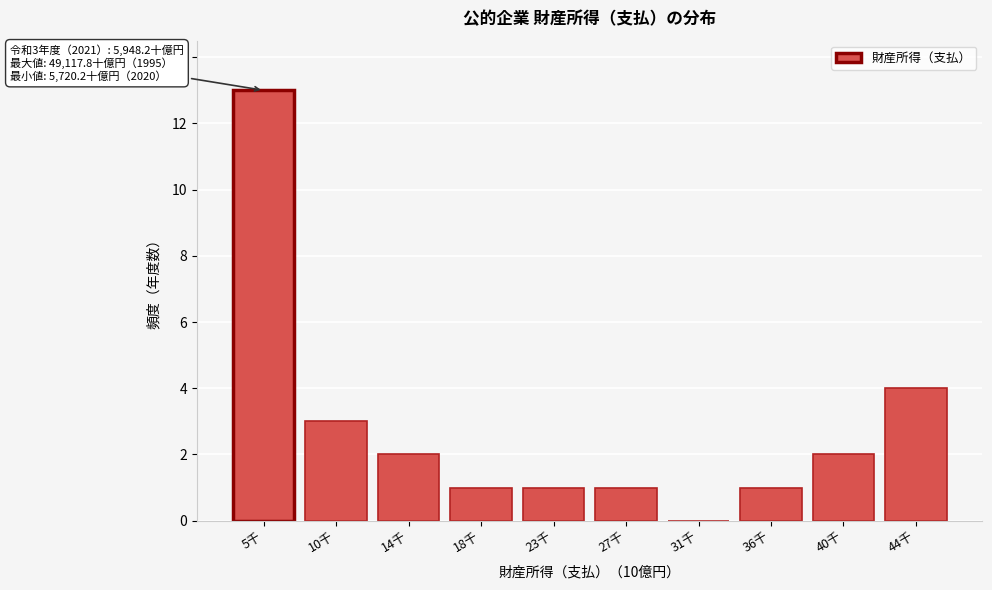

Reading right to left, transcribe all the data shown in this chart.

44千=4	40千=2	36千=1	31千=0	27千=1	23千=1	18千=1	14千=2	10千=3	5千=13